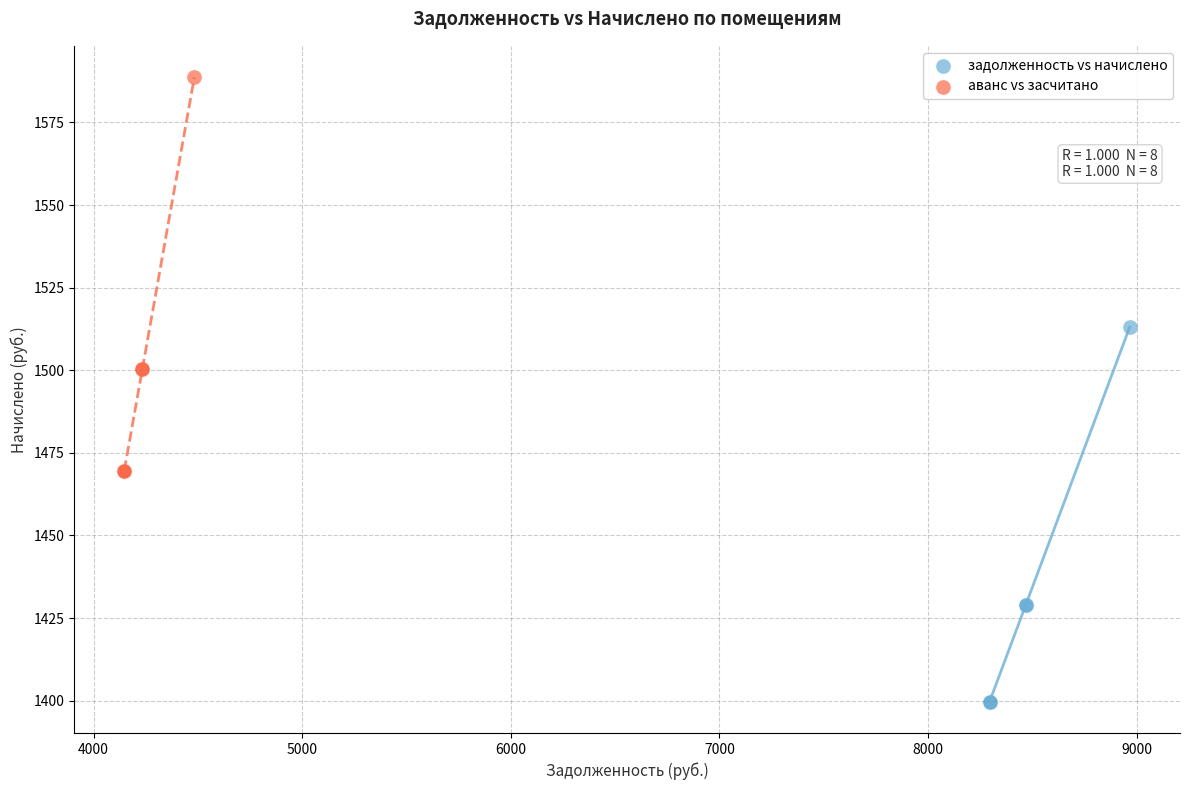

Which series has the widest spread of Y values?

аванс vs засчитано